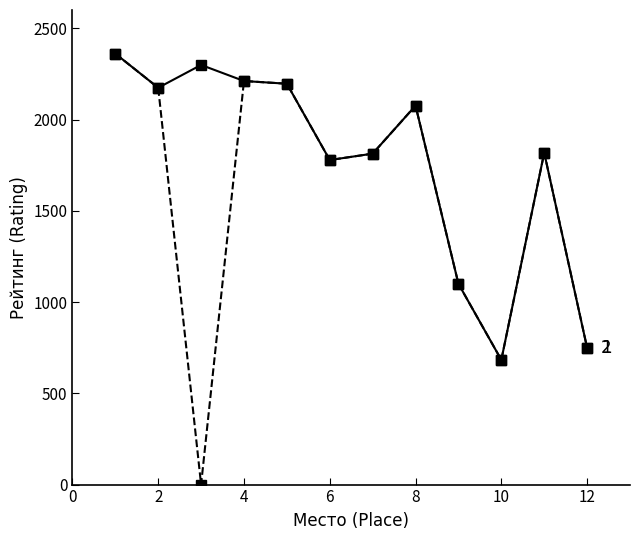

What is the greatest value displayed?

2361